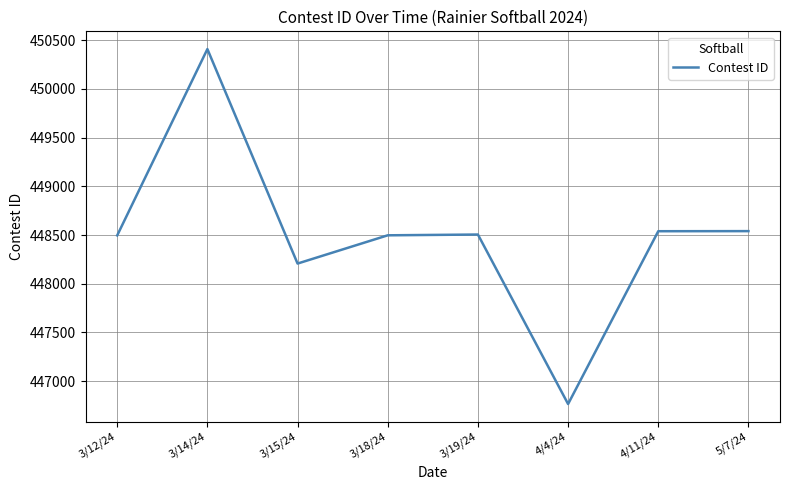

Which category has the lowest value across all series?

4/4/24